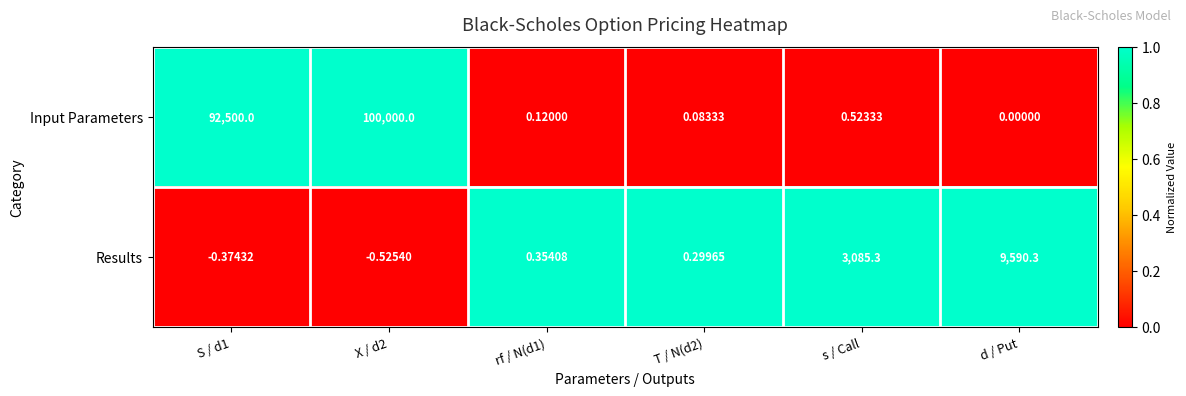

Rank the series by their maximum value, from lowest to highest.

Results, Input Parameters